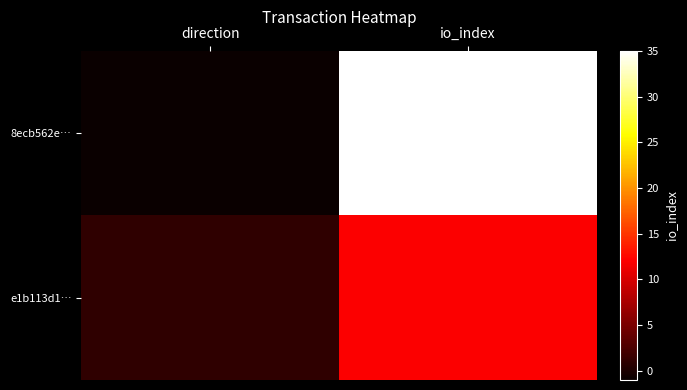

Rank the series at io_index from highest to lowest value.

8ecb562e…, e1b113d1…